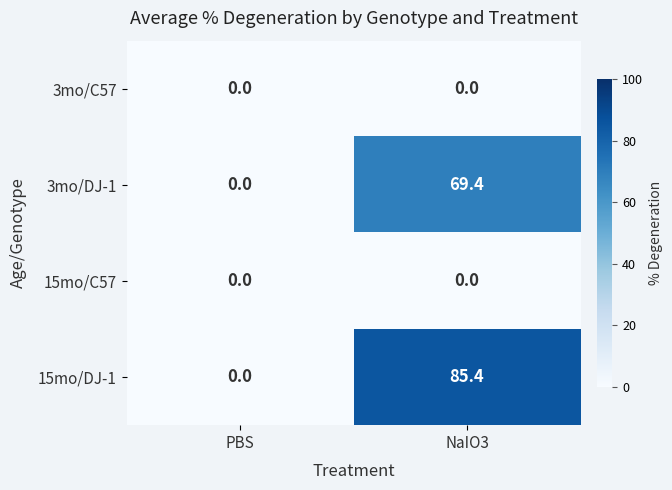

At how many categories does at least one series exceed 7?

1